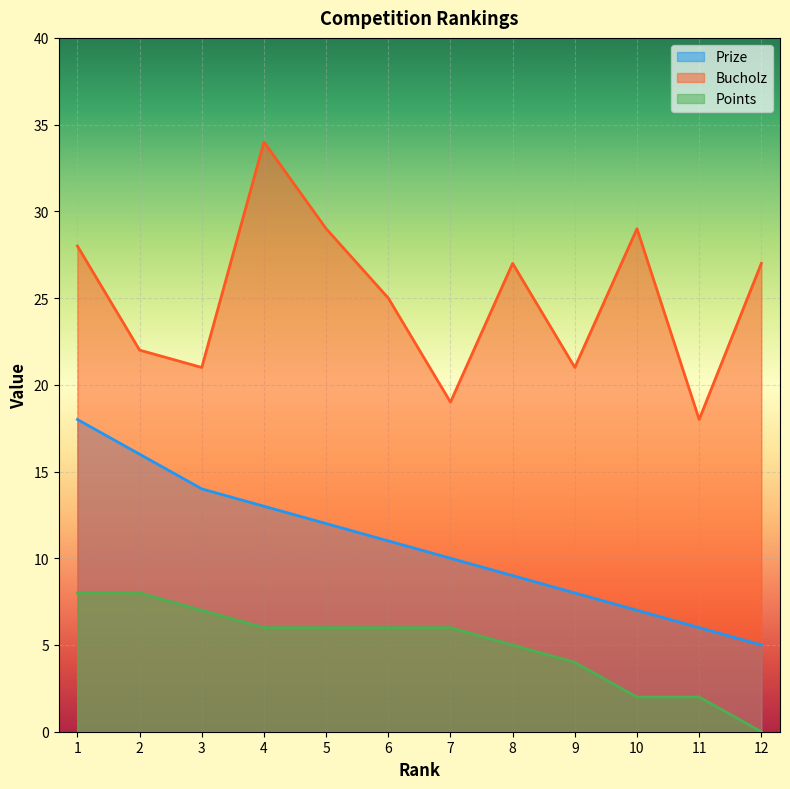

At which category is the sum across all series the highest?

1